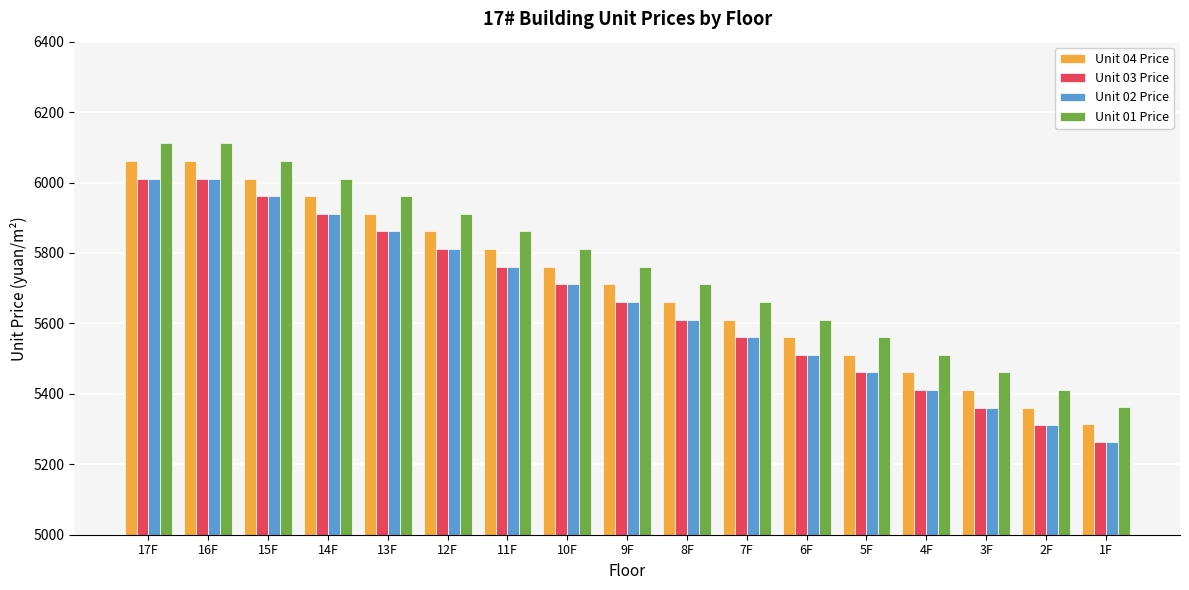

The Unit 02 Price series shows 1624 at 10F. True or false?

False